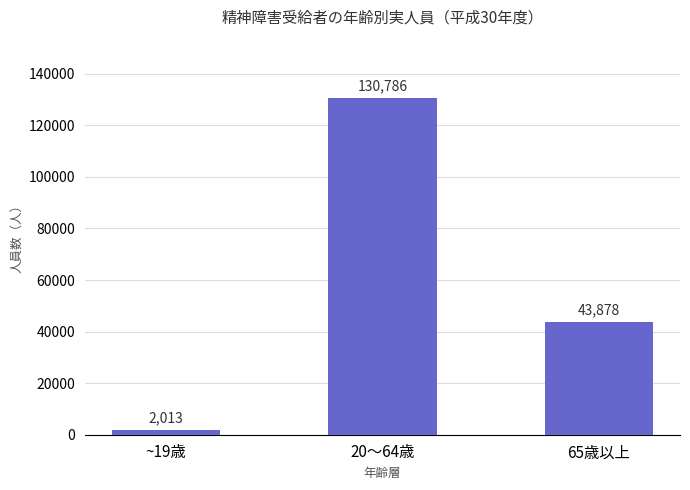

How many bars are there in total?

3